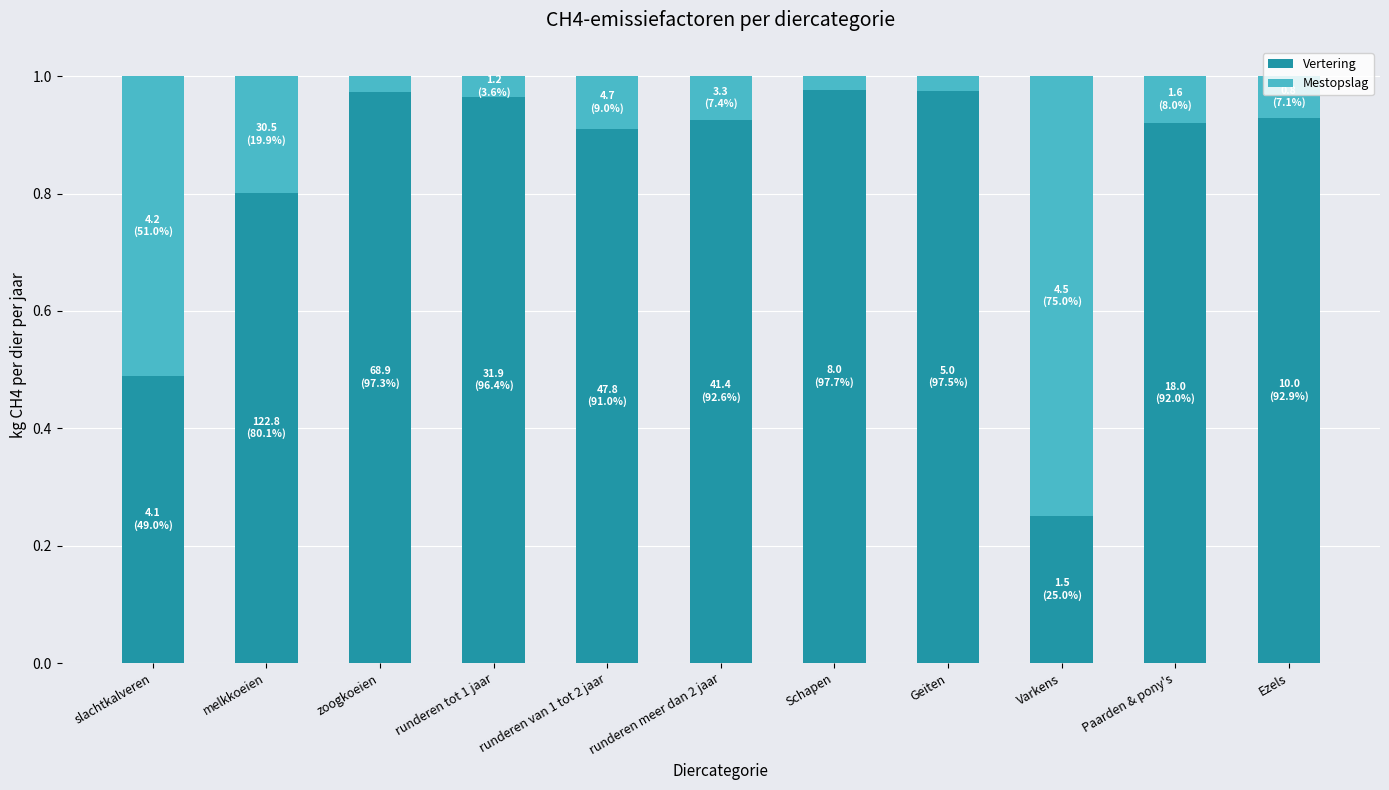

Is it true that Vertering equals 0.8 at slachtkalveren?

False